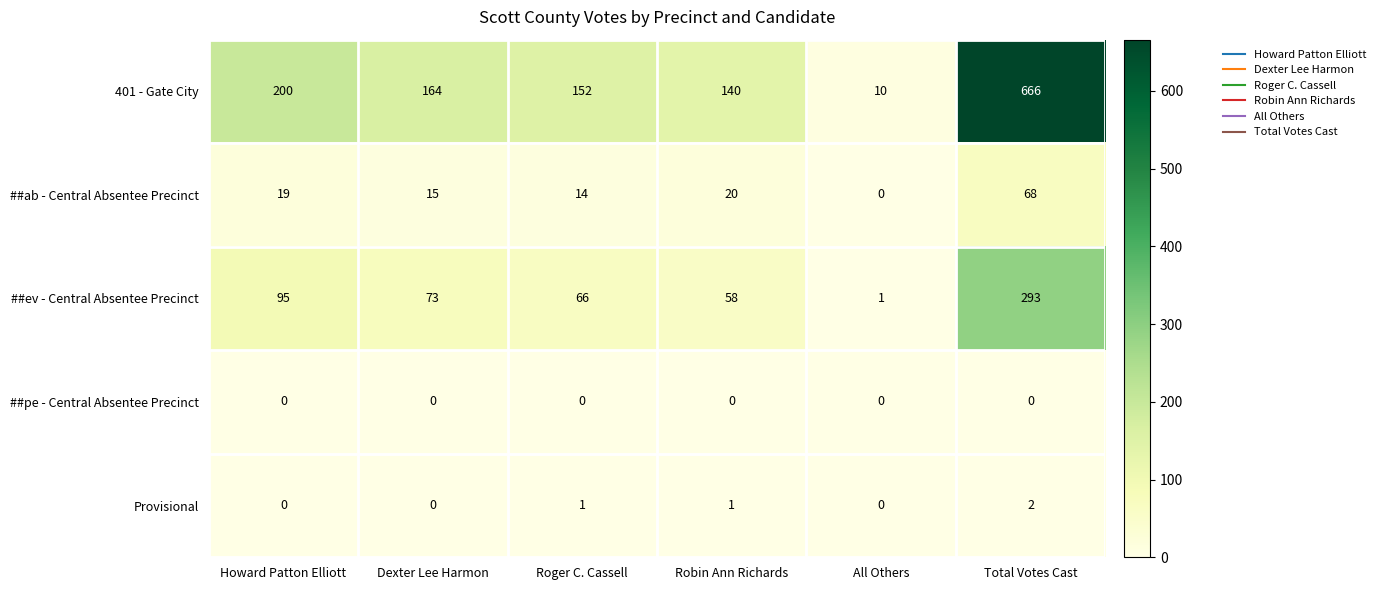

At Robin Ann Richards, list the series in order from largest to smallest.

401 - Gate City, ##ev - Central Absentee Precinct, ##ab - Central Absentee Precinct, Provisional, ##pe - Central Absentee Precinct